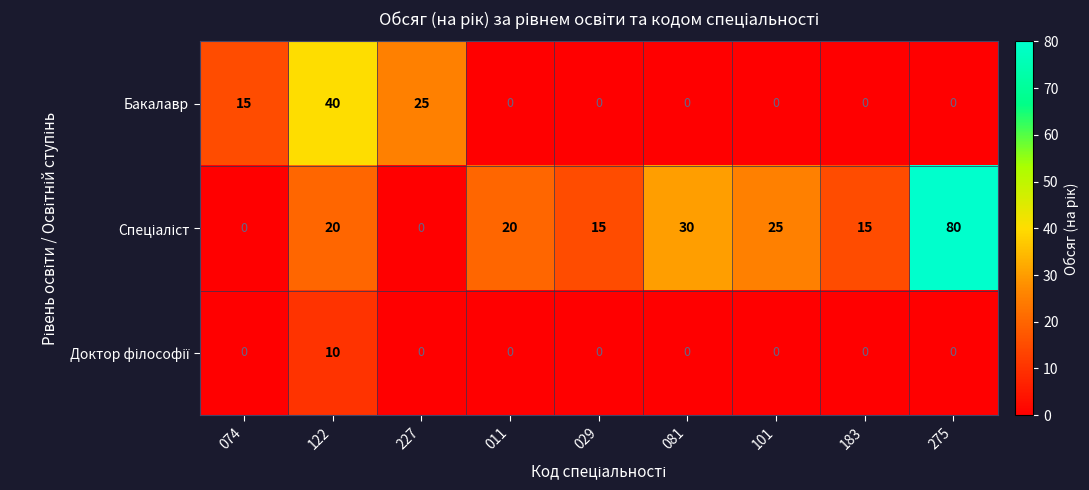

At which label is Бакалавр closest to 20?

074